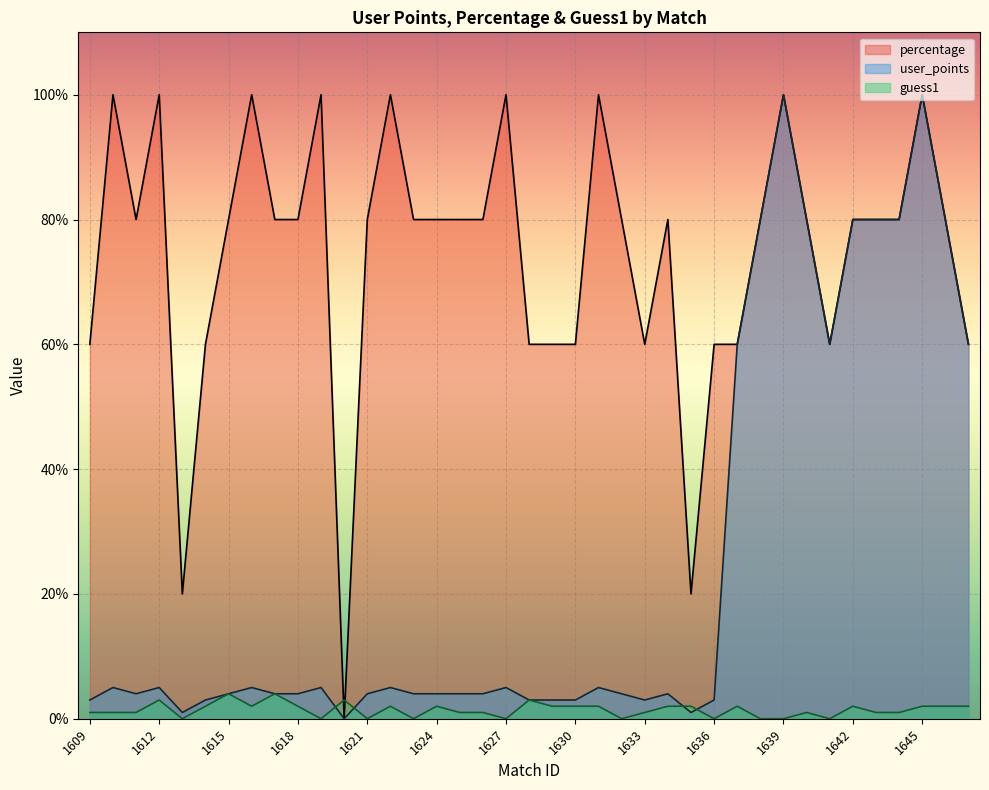

What is the total value across all series at 1620?

3